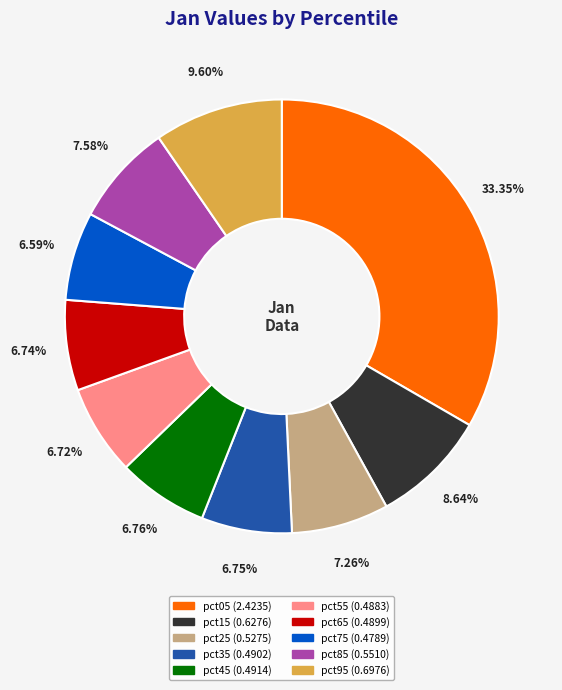

Does any single category account for the majority?

No